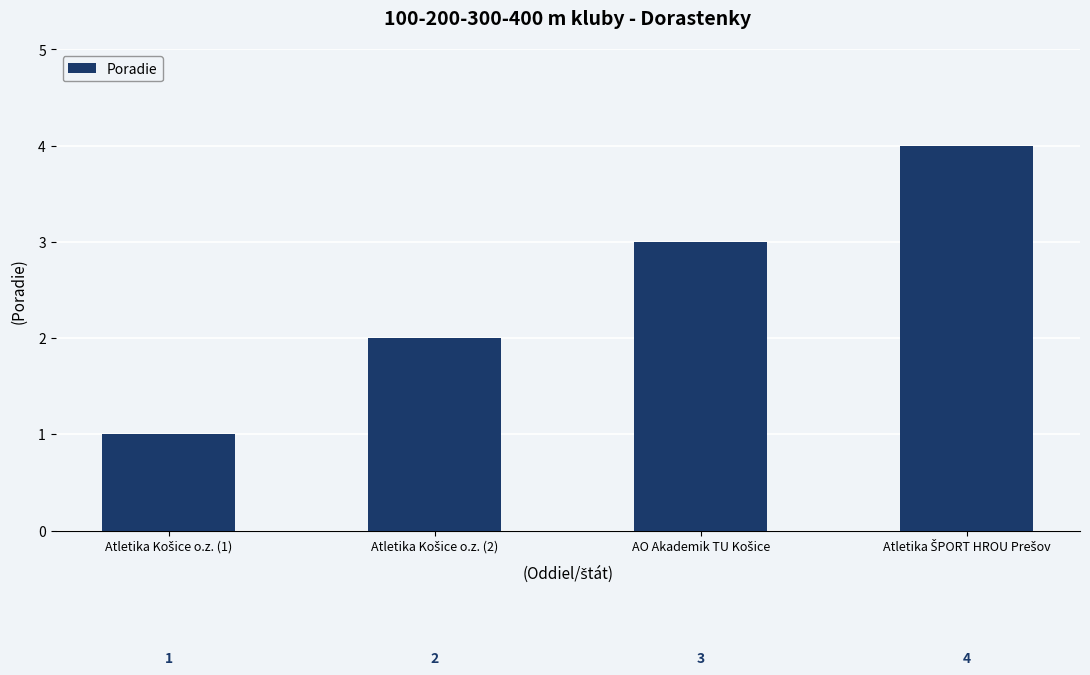

What is the maximum value shown in the chart?

4